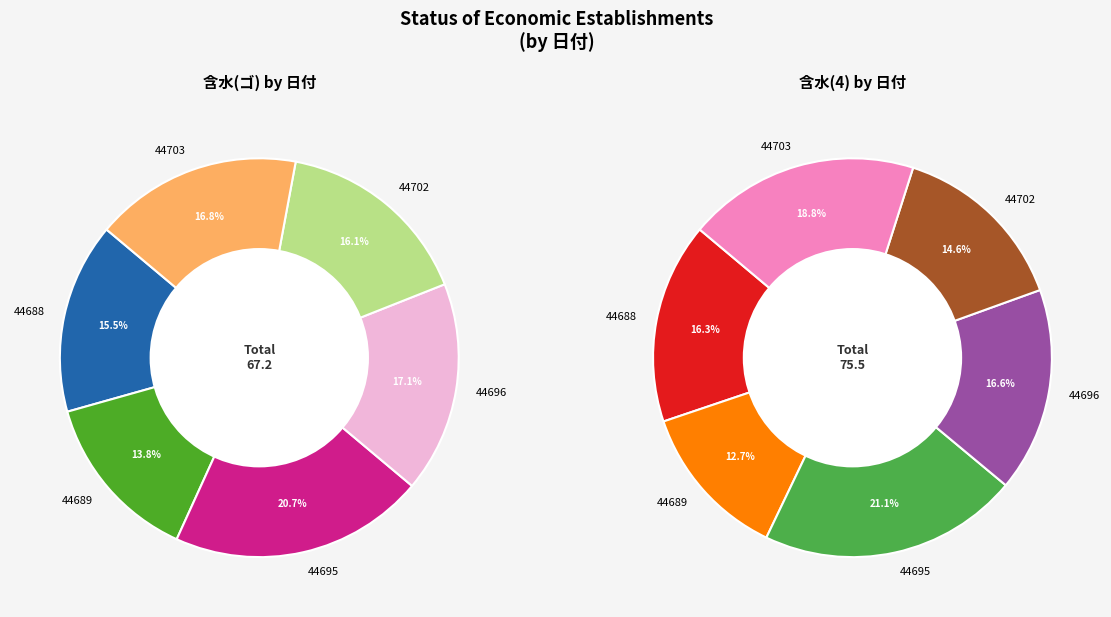

True or false: 44702 accounts for 16% of the total.

True